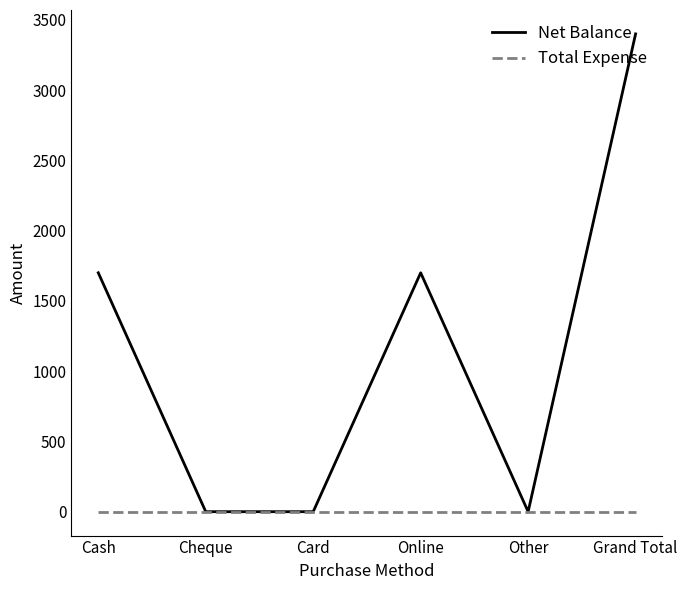

The Net Balance series shows 1159 at Online. True or false?

False